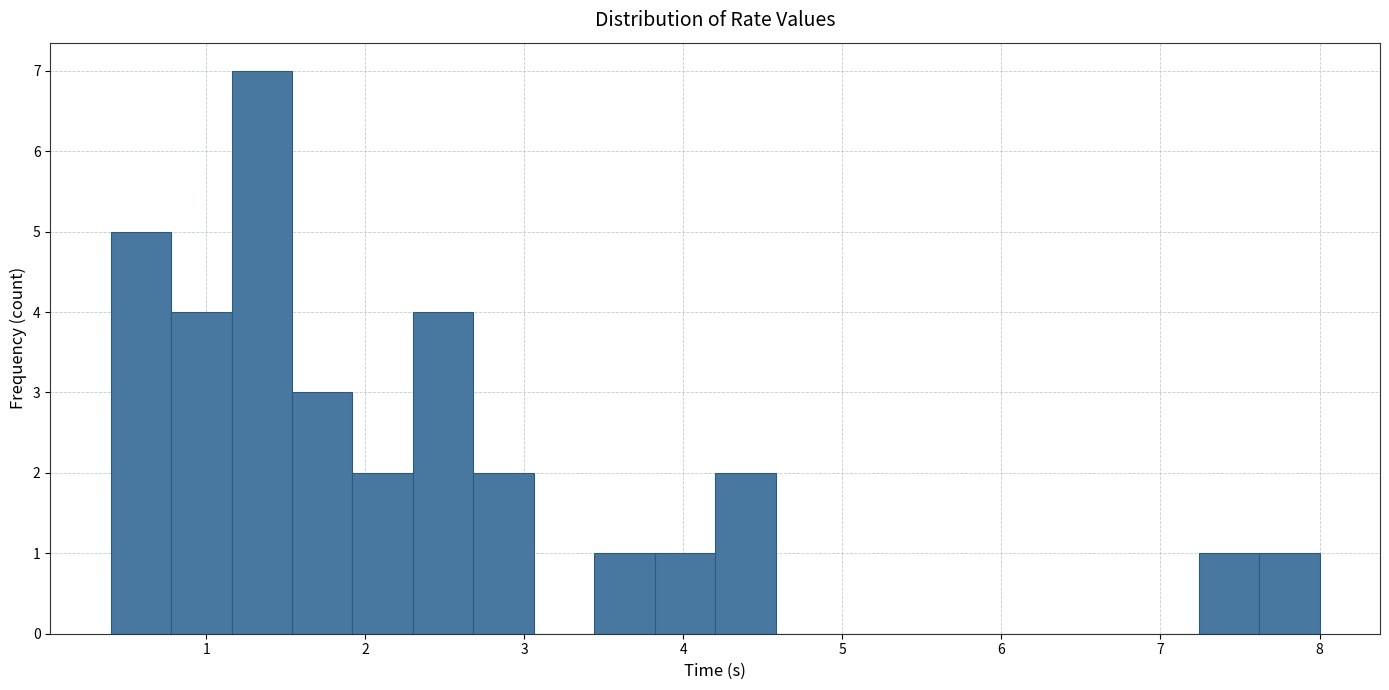

Around what value on the x-axis is the tallest bar? Give the approximate position of its centre, as read against the axis.

1.4